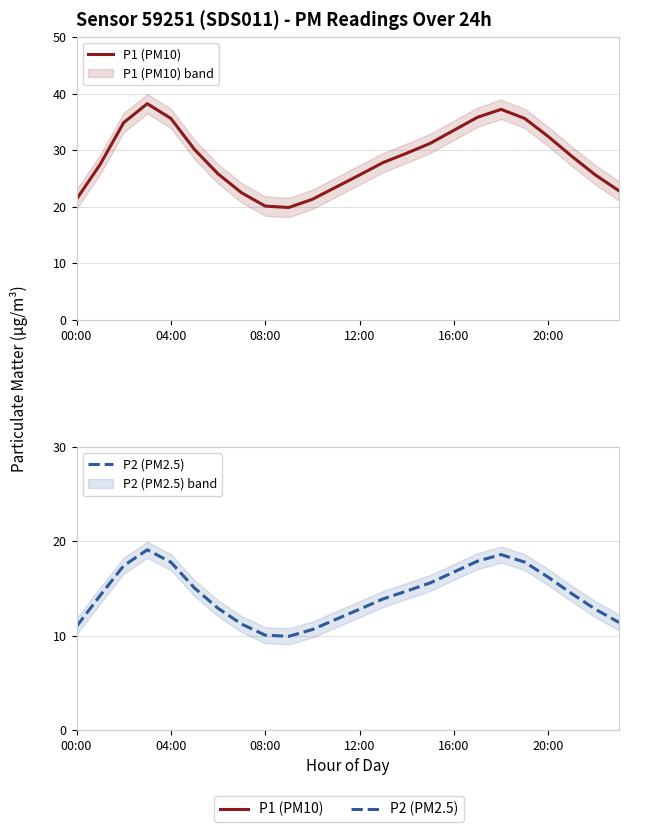

What is the label of the 14th point from the left?

13